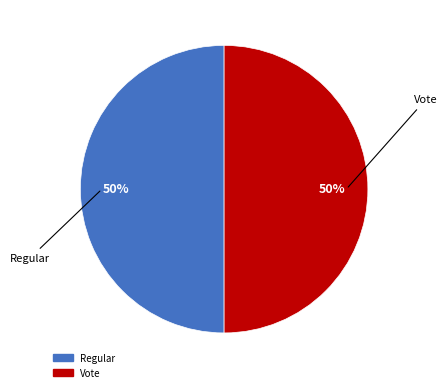

To the nearest percent, what is the average slice percentage?

50%